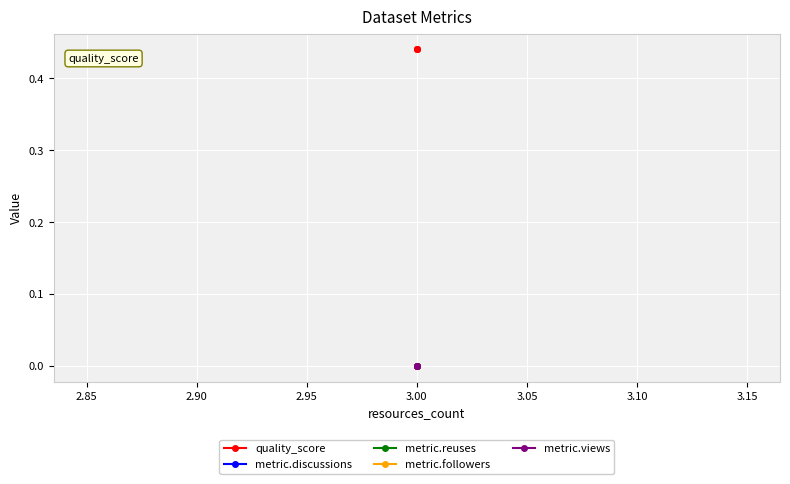

Is the value of metric.views at 3.00 greater than the value of metric.followers at 3.00?

No